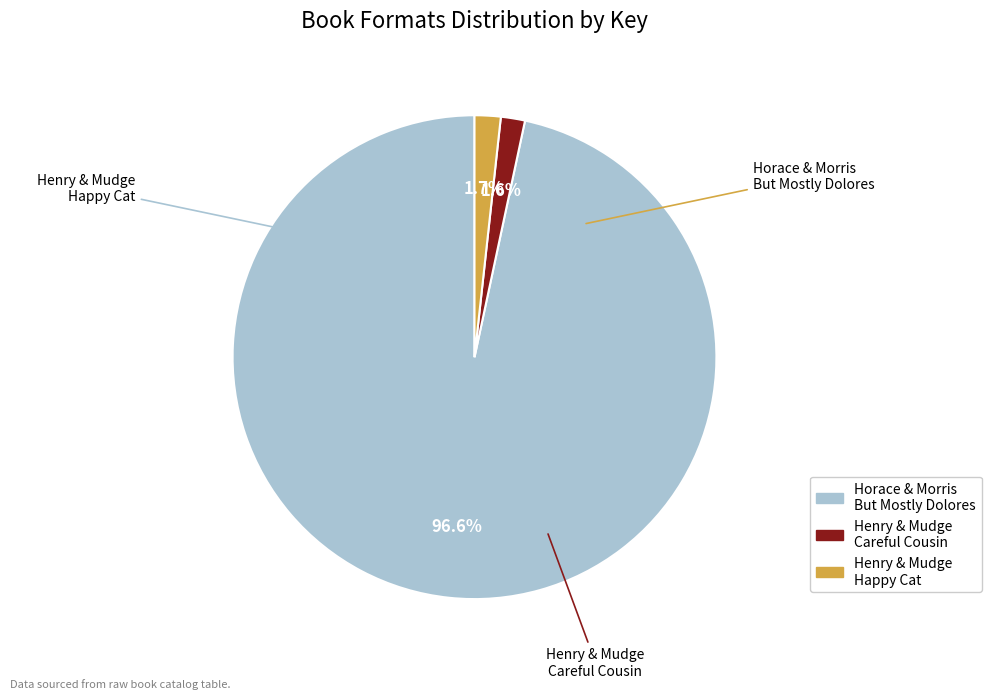

Is there a majority slice in this chart?

Yes